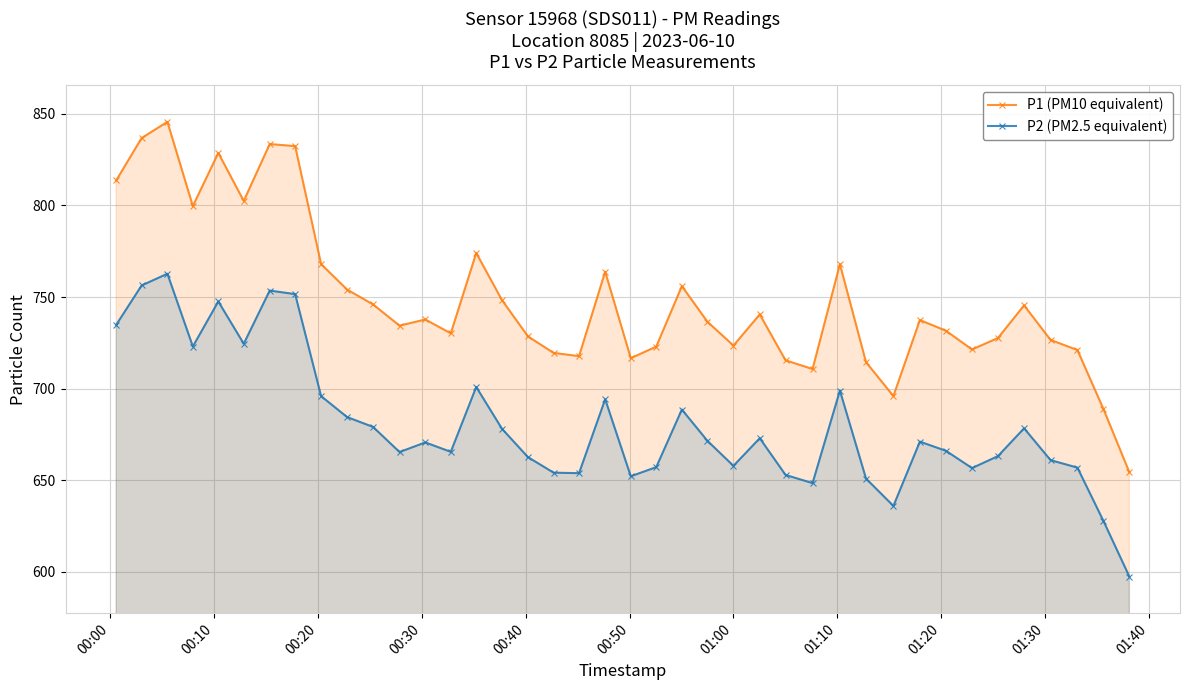

What is the difference between the maximum and minimum values in the P2 (PM2.5 equivalent) series?

165.2